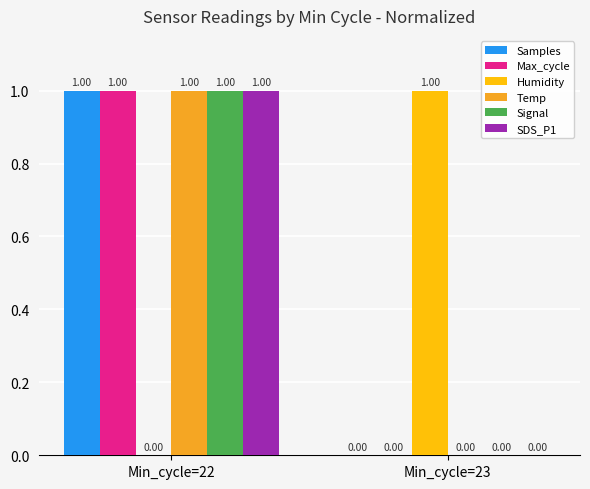

At which label is Samples closest to 0?

Min_cycle=23